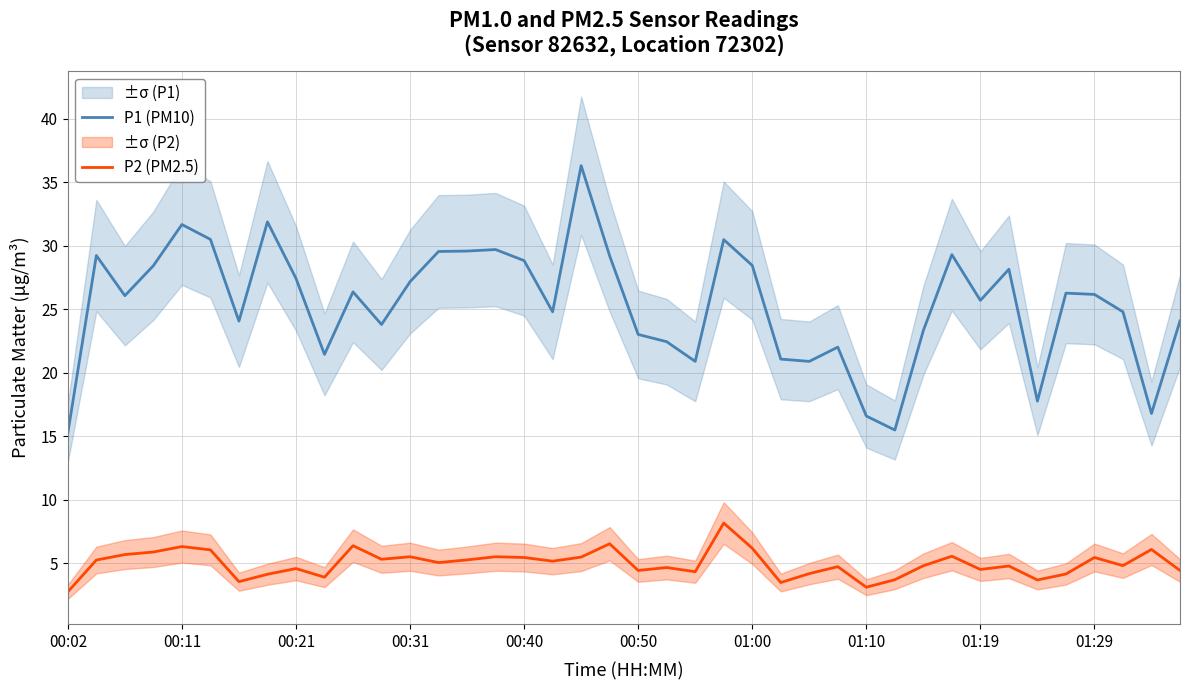

Does the chart have visible grid lines?

Yes